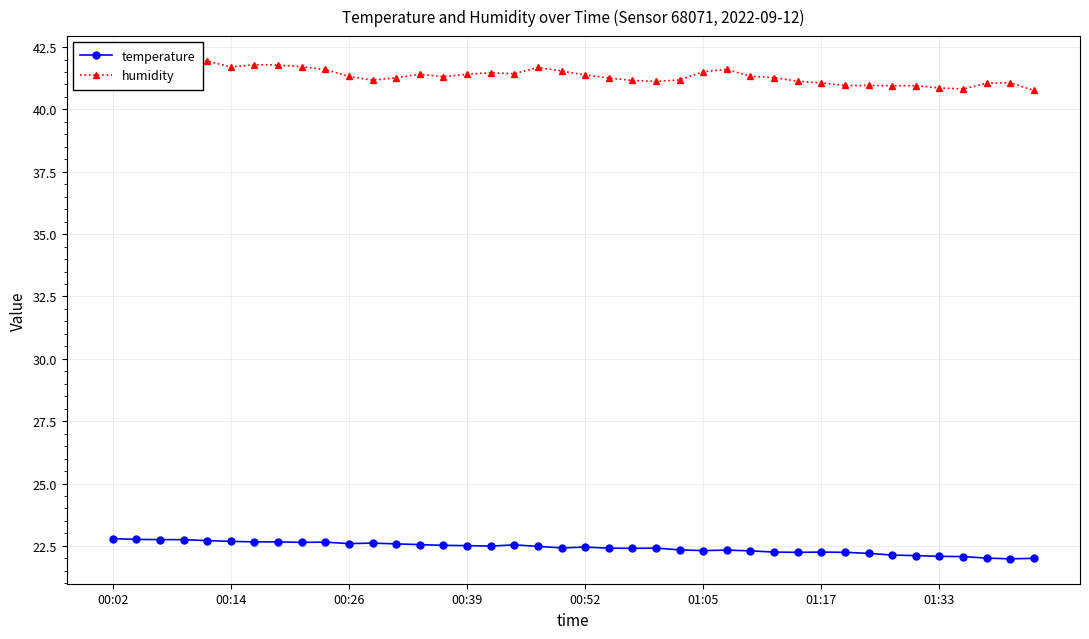

What is the value of the humidity point at the 18th from the left?

41.4